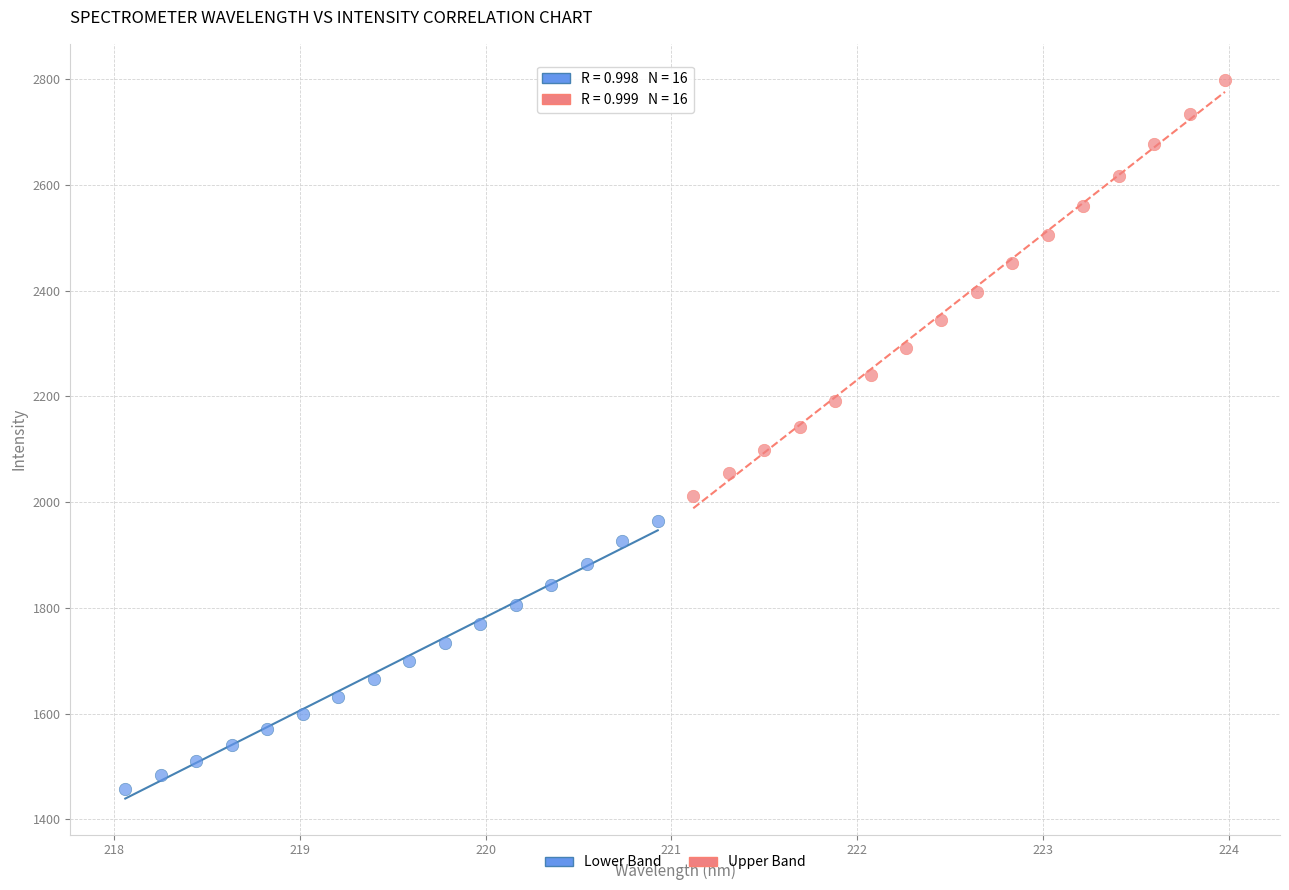

Which series contains the highest Y value?

Upper Band